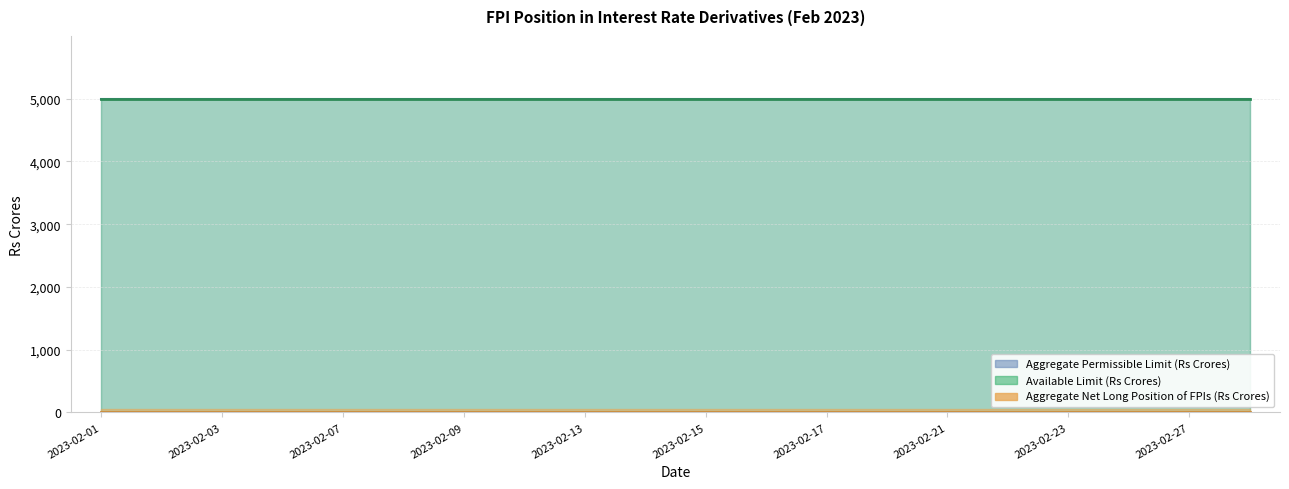

The value of Aggregate Net Long Position of FPIs (Rs Crores) at 2023-02-07 is 0. True or false?

True